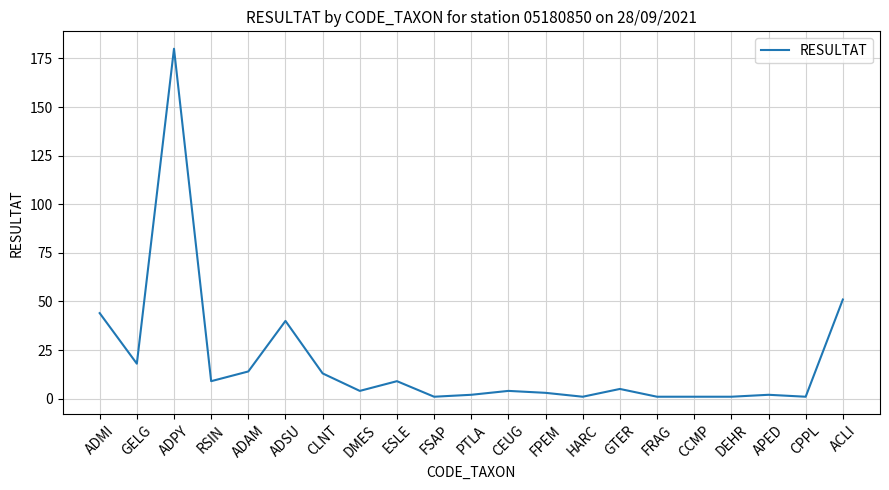

What is the difference between the values at HARC and ADAM?

13